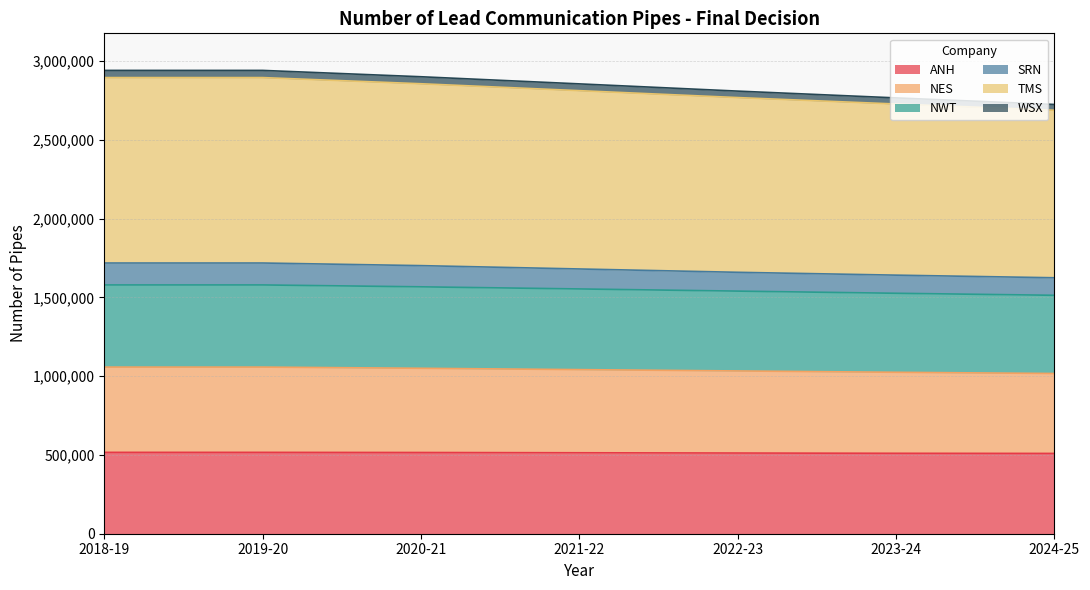

Which category has the highest value in the ANH series?

2018-19